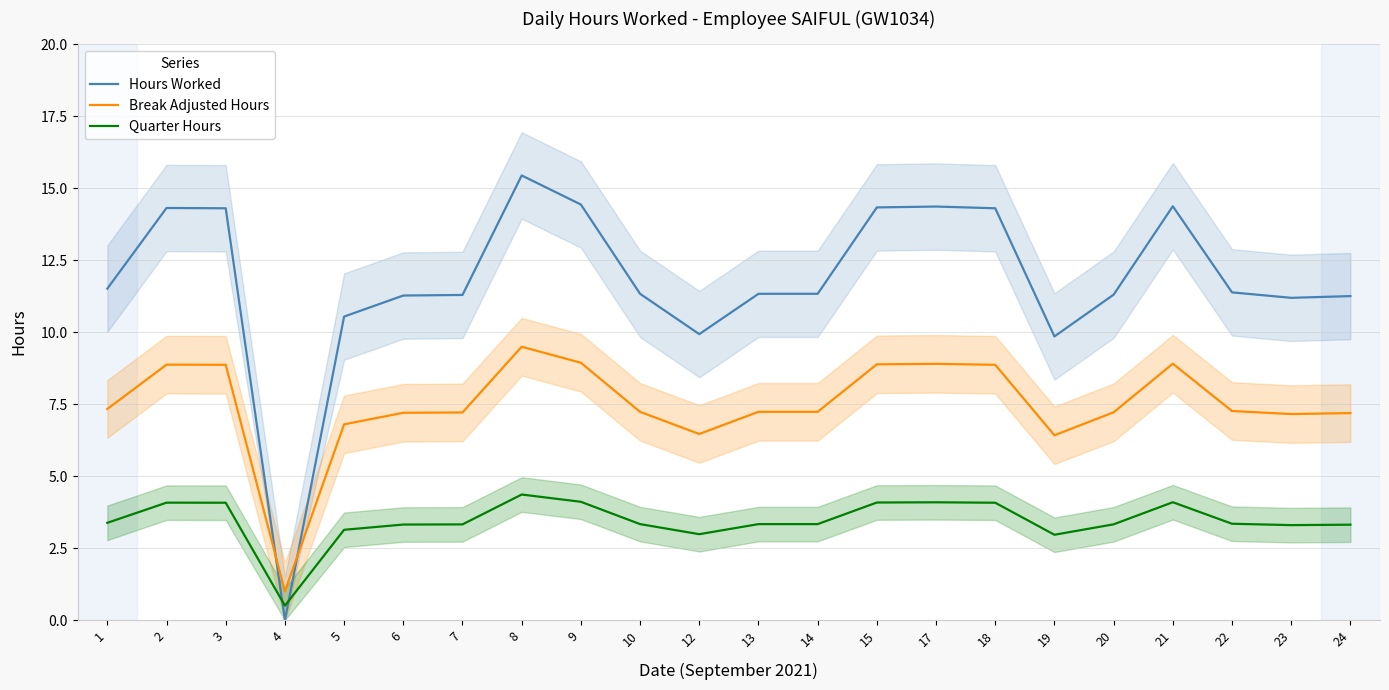

What is the difference between the maximum and minimum values in the Quarter Hours series?

3.9